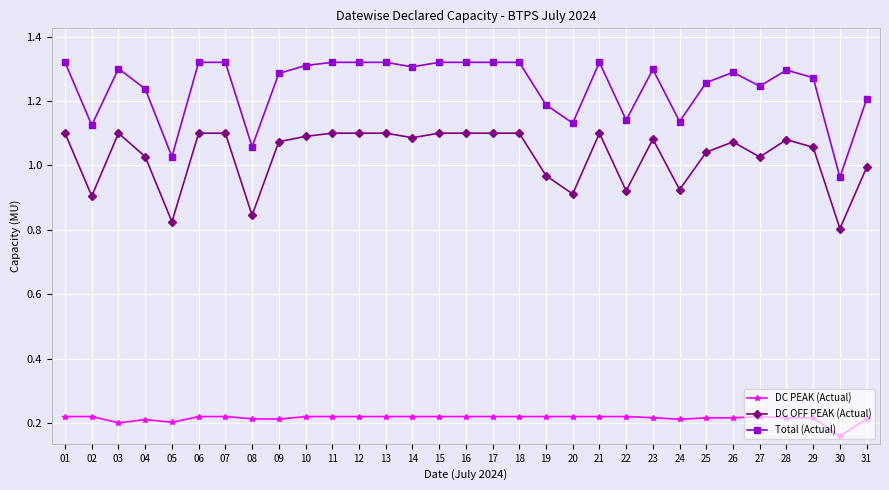

True or false: DC OFF PEAK (Actual) and Total (Actual) intersect in this chart.

False